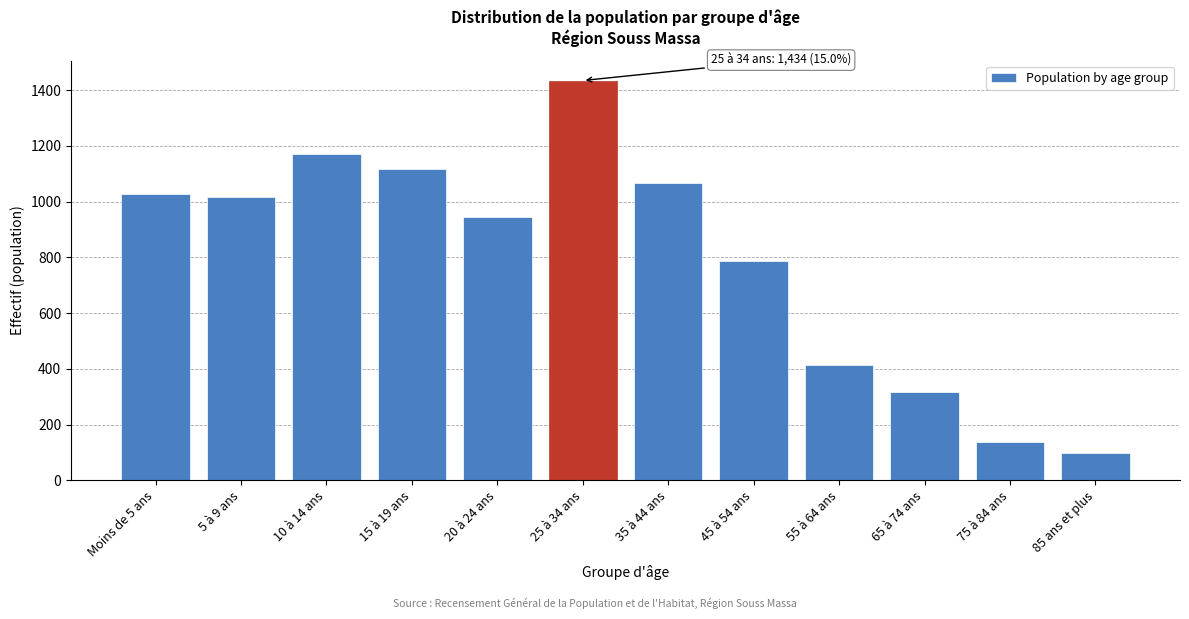

Reading left to right, transcribe all the data shown in this chart.

Moins de 5 ans=1026	5 à 9 ans=1015	10 à 14 ans=1170	15 à 19 ans=1118	20 à 24 ans=944	25 à 34 ans=1434	35 à 44 ans=1068	45 à 54 ans=788	55 à 64 ans=415	65 à 74 ans=318	75 à 84 ans=137	85 ans et plus=100